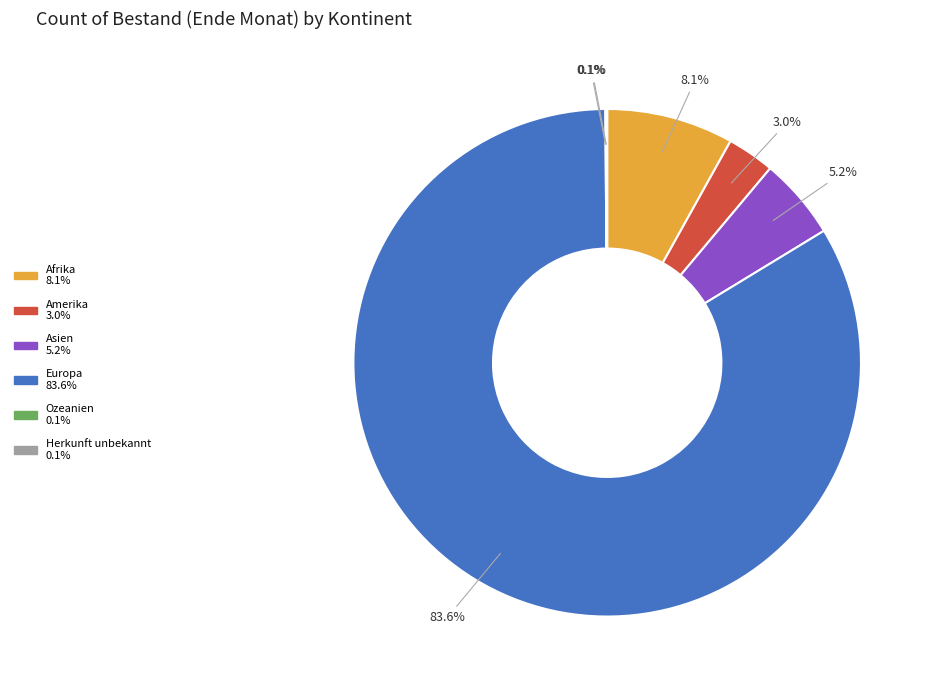

Do Europa and Amerika together represent more than half of the pie?

Yes